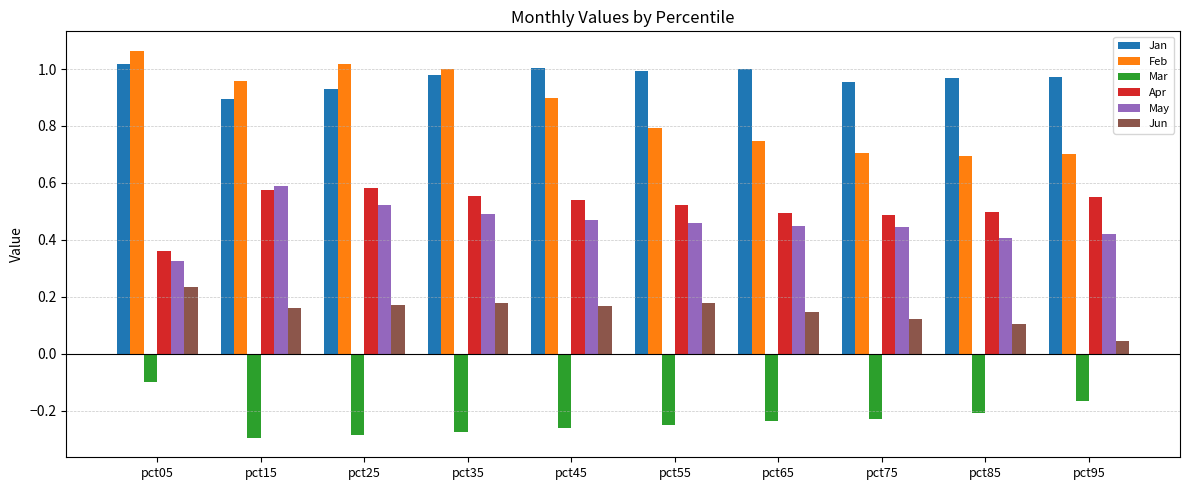

Rank the series at pct25 from lowest to highest value.

Mar, Jun, May, Apr, Jan, Feb